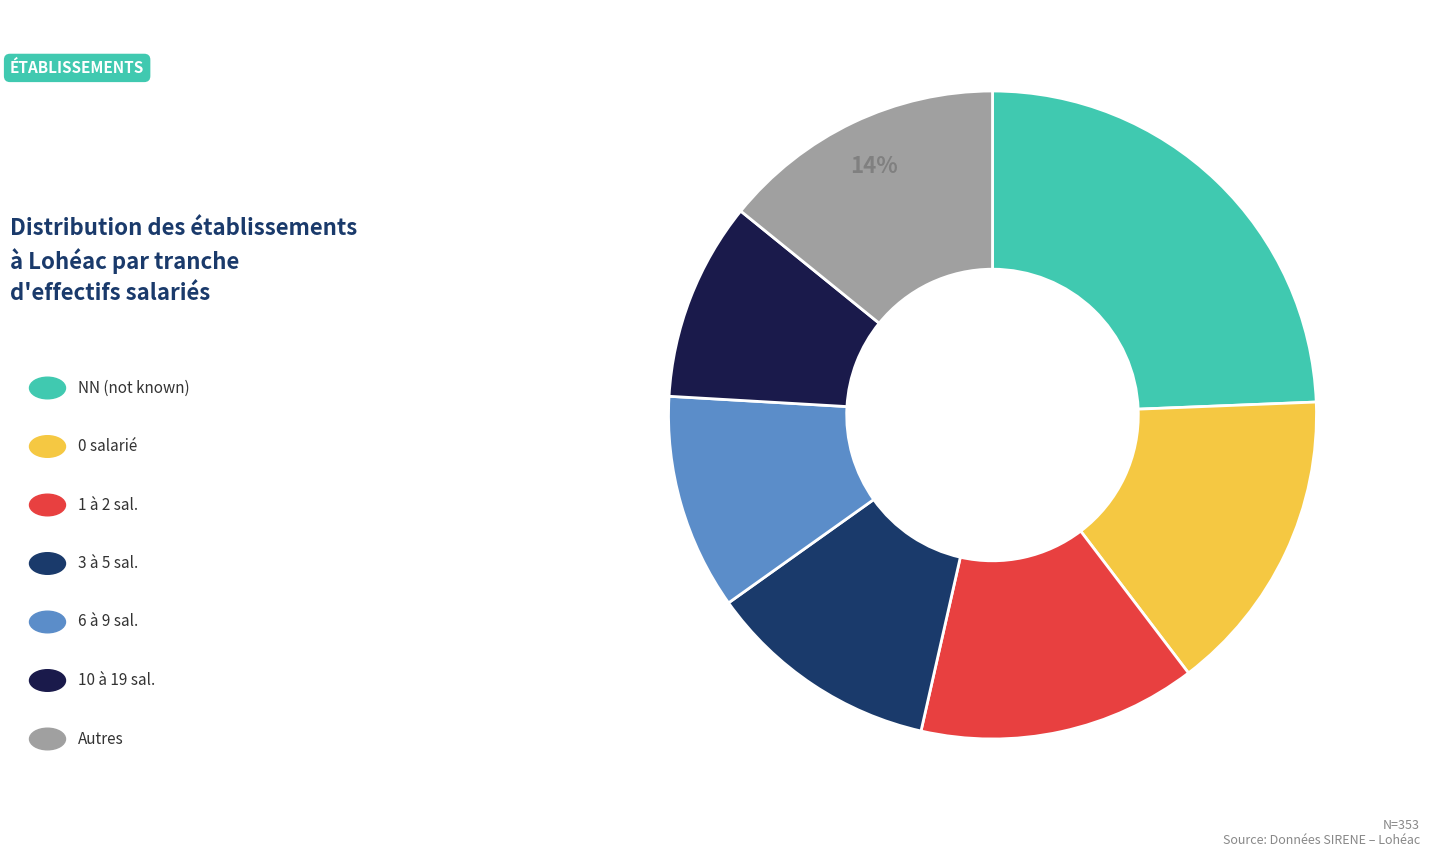

Does any single category account for the majority?

No